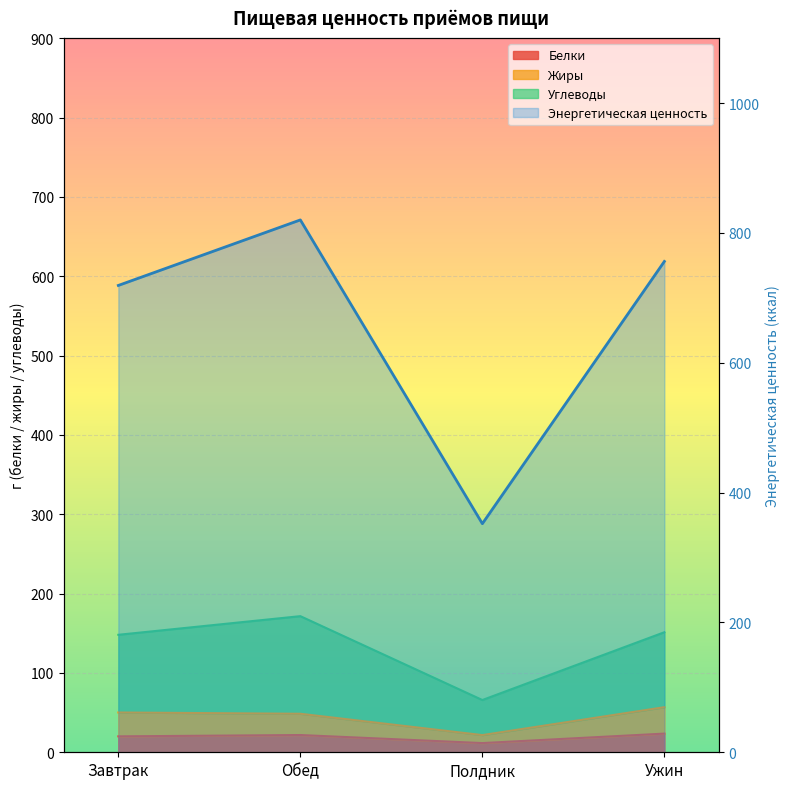

Read the value at Завтрак.

719.1